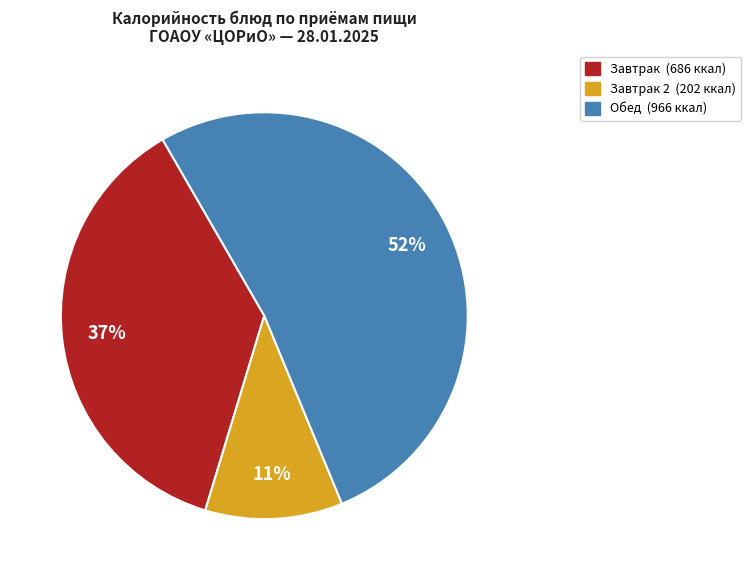

Is there a majority slice in this chart?

Yes